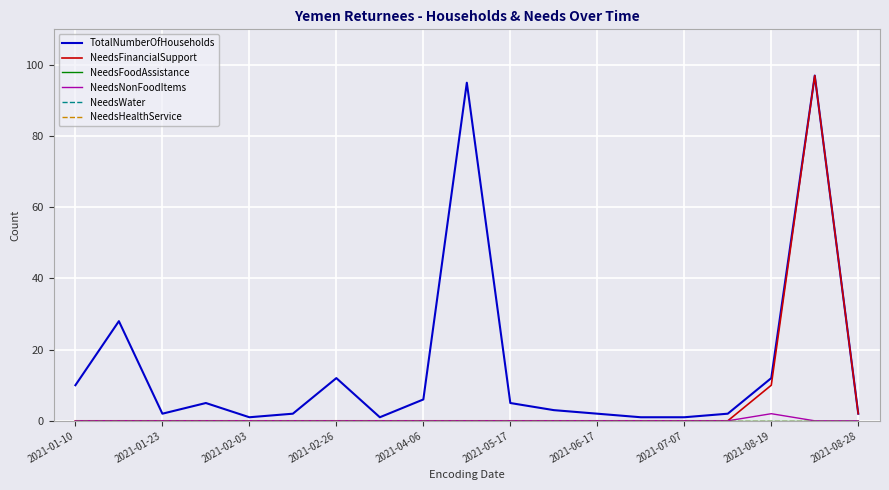

Is this an area chart (filled region under the line)?

No